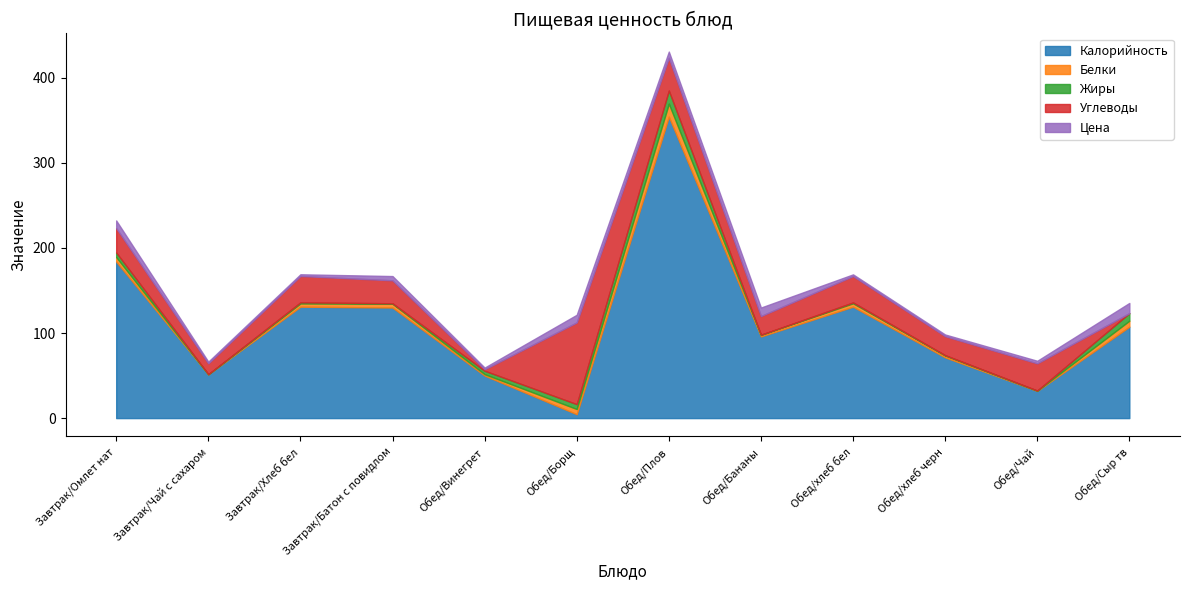

Rank the series by their maximum value, from highest to lowest.

Калорийность, Углеводы, Жиры, Белки, Цена